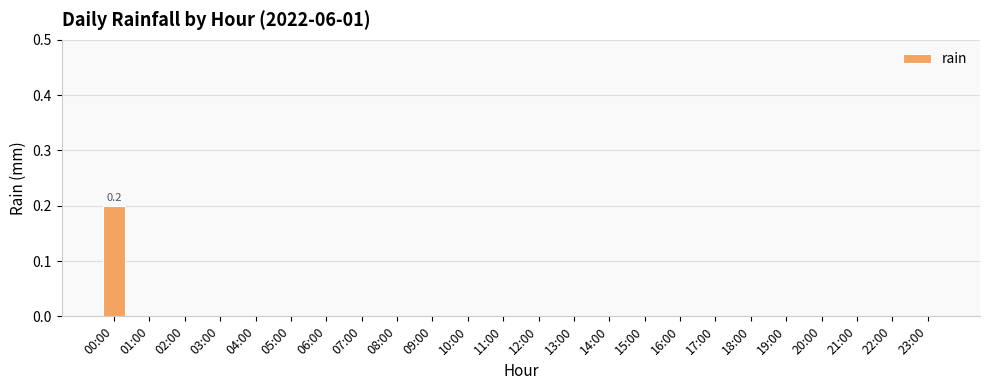

The value at 23:00 is 0.0. True or false?

True